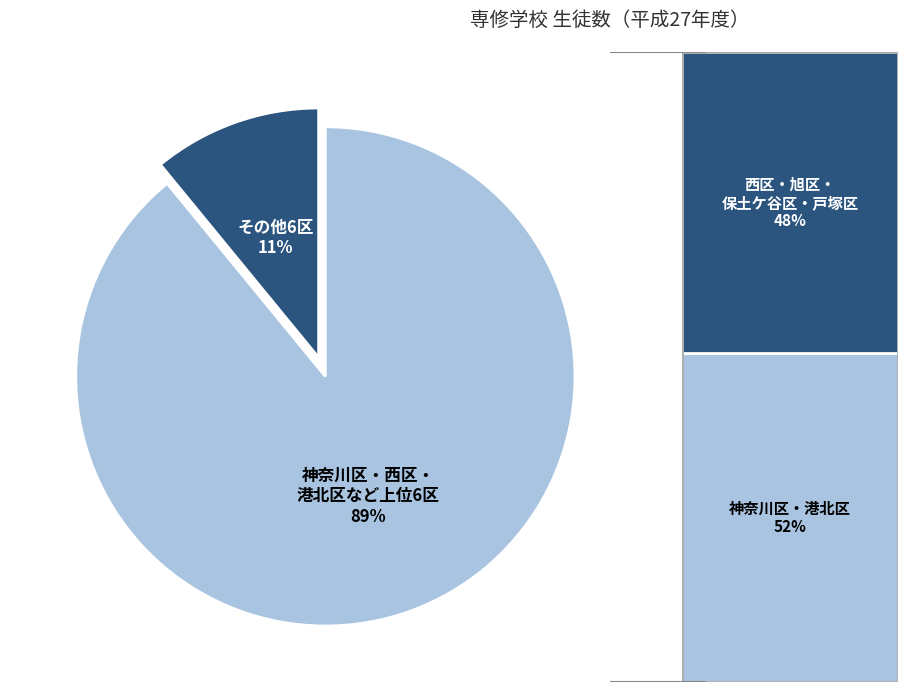

How many segments does this pie chart have?

2